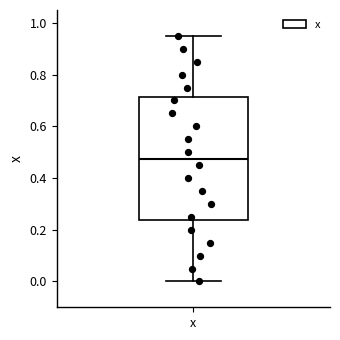

Transcribe this box plot: give where the median line is, the range the box spans, and where the two whiskers end, as read against the y-axis. The values are not printed on the chart, so give them approximately, as read against the axis.

median 0.48, box 0.24 to 0.72, whiskers 0.00 to 0.96